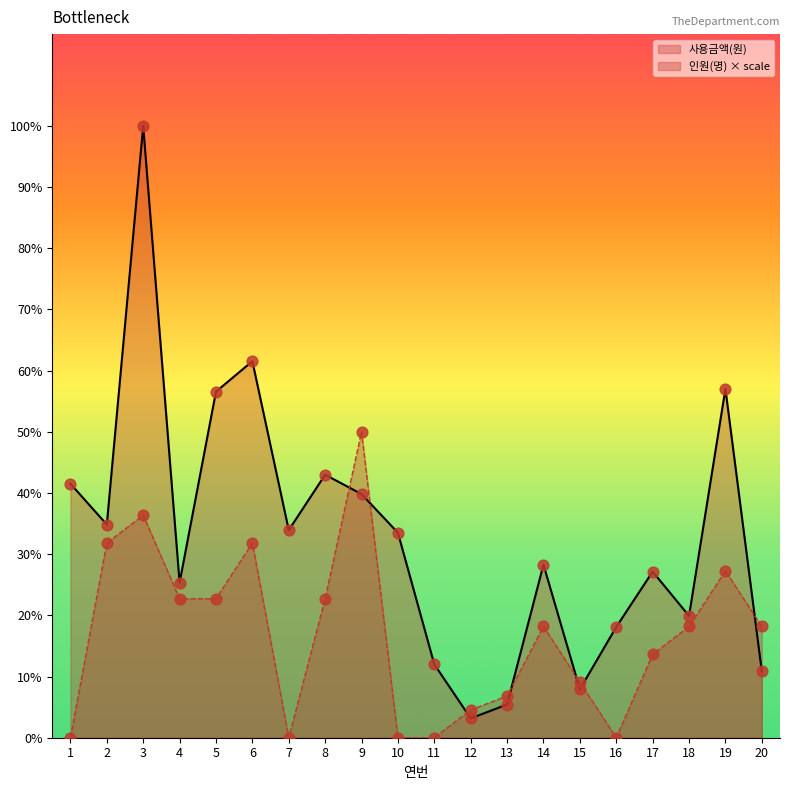

Is the value of 사용금액(원) at 9 greater than the value of 인원(명) at 9?

No